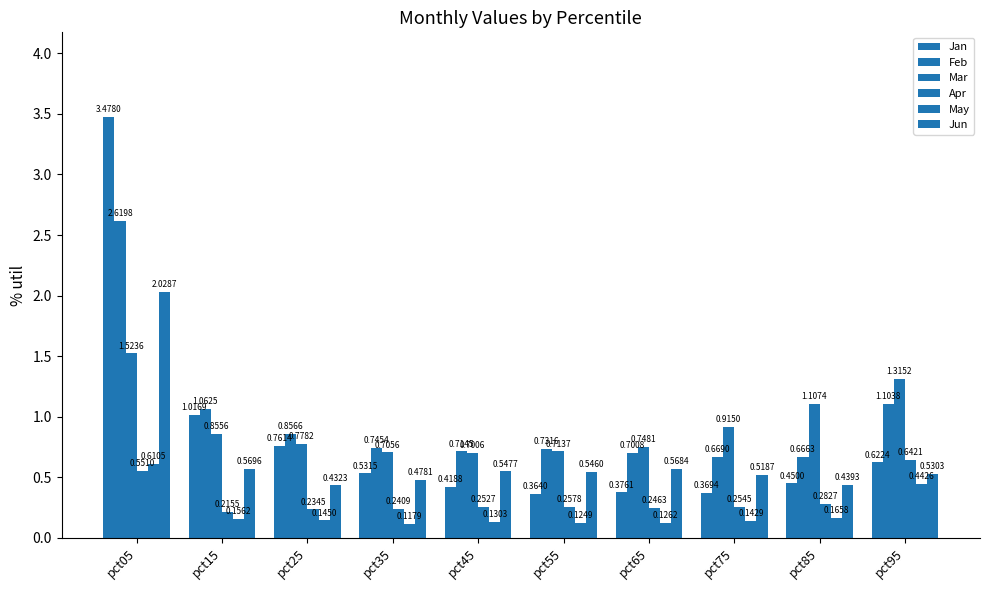

True or false: May has a value of 0.1 at pct35.

True